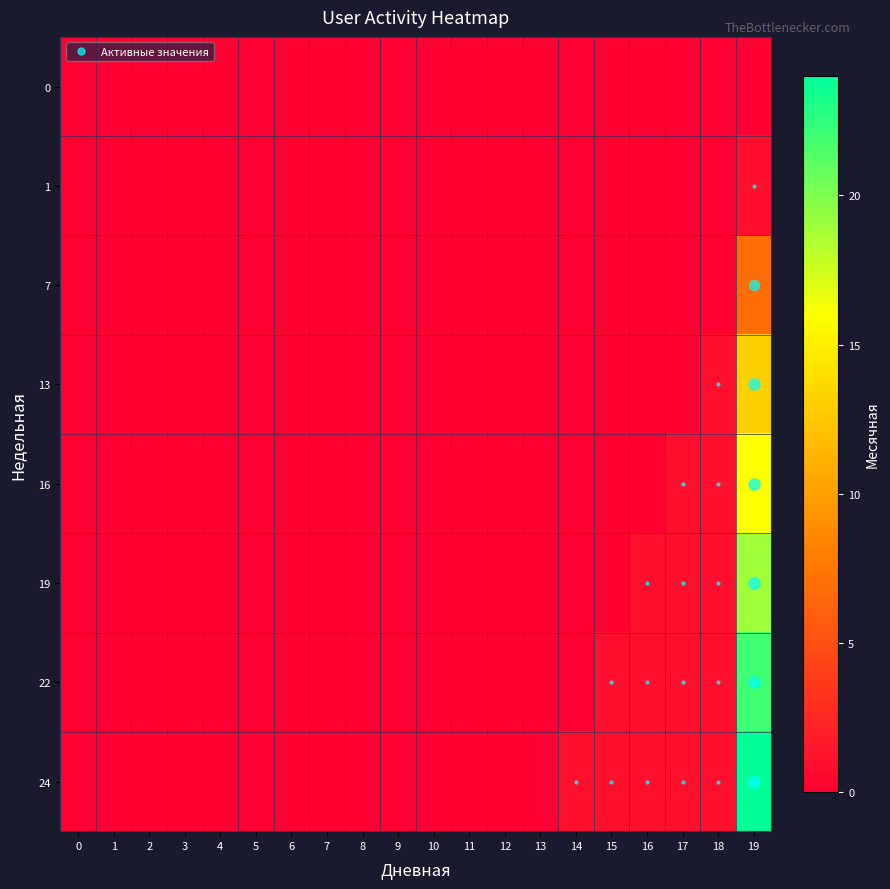

Rank the series at 4 from highest to lowest value.

0, 1, 7, 13, 16, 19, 22, 24